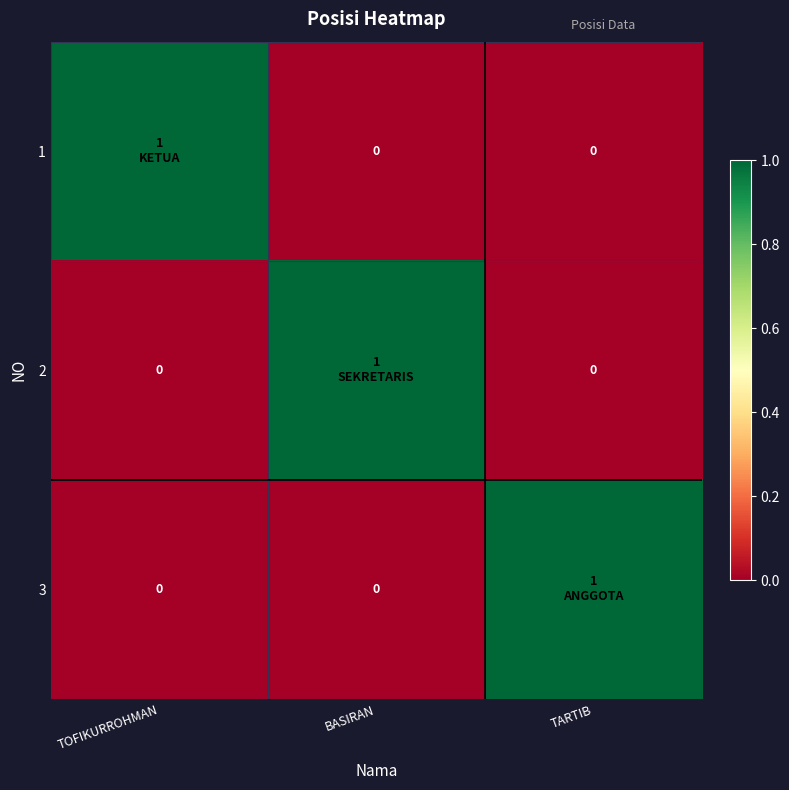

What is the difference between the maximum and minimum values in the 3 series?

1